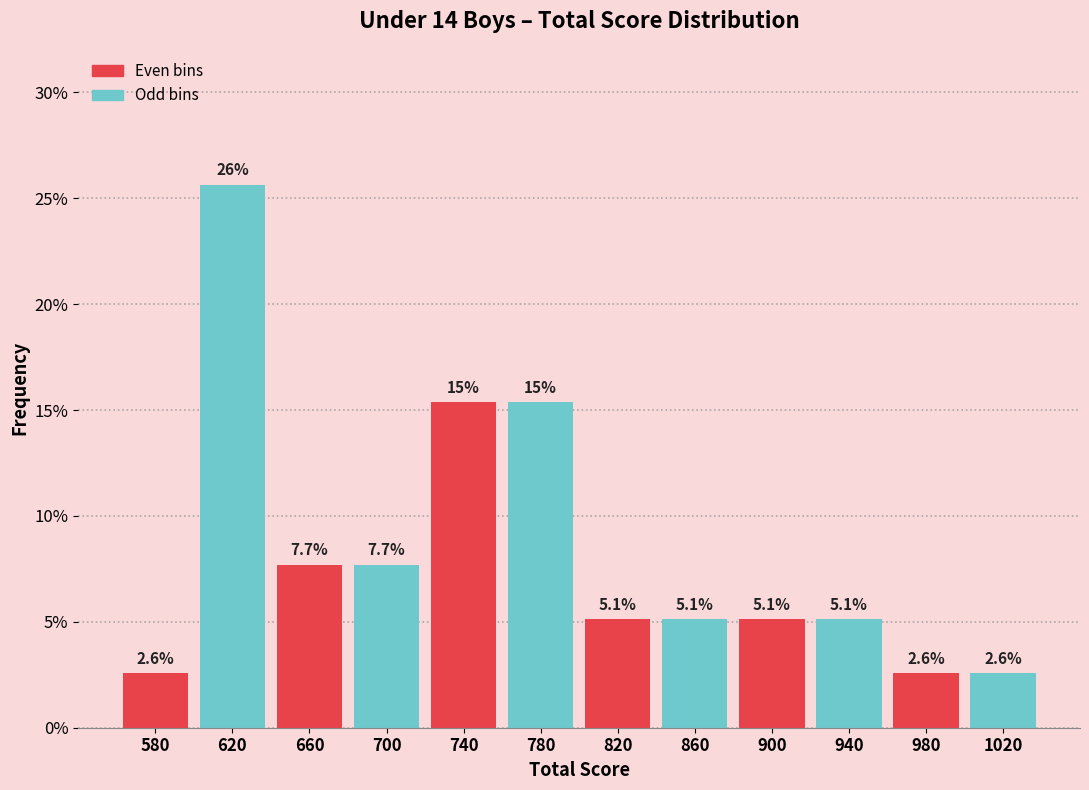

Over which range of the x-axis is the bar tallest?

600 to 640